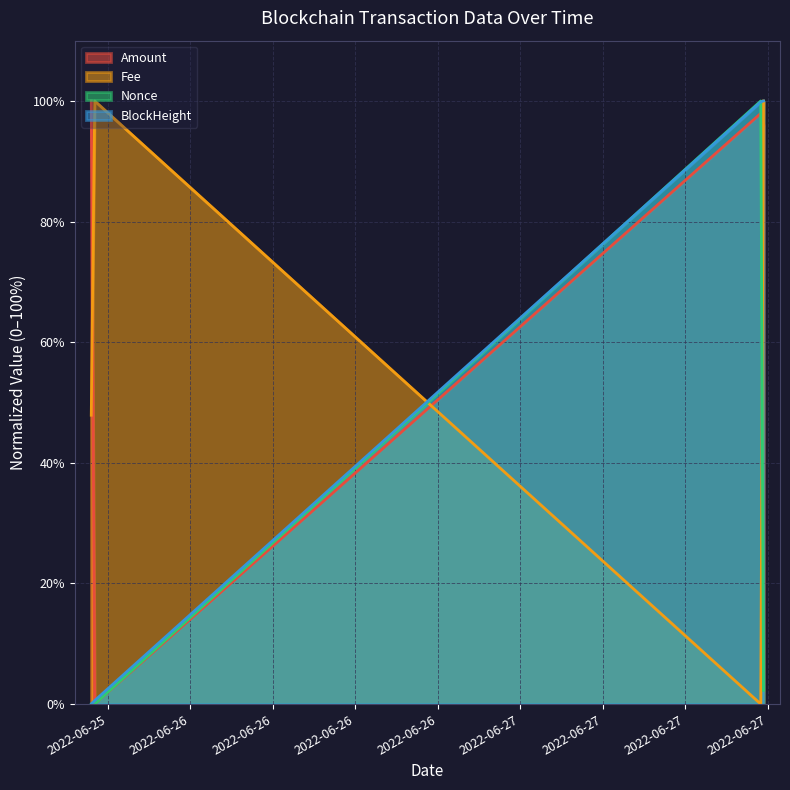

Rank the categories by BlockHeight value from highest to lowest.

2022-06-27 17:42:00, 2022-06-27 17:30:00, 2022-06-25 17:03:00, 2022-06-25 16:48:00